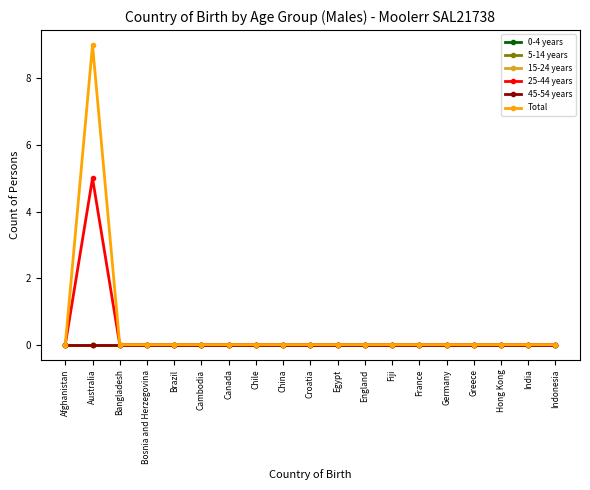

True or false: Total has a value of 0 at Bosnia and Herzegovina.

True